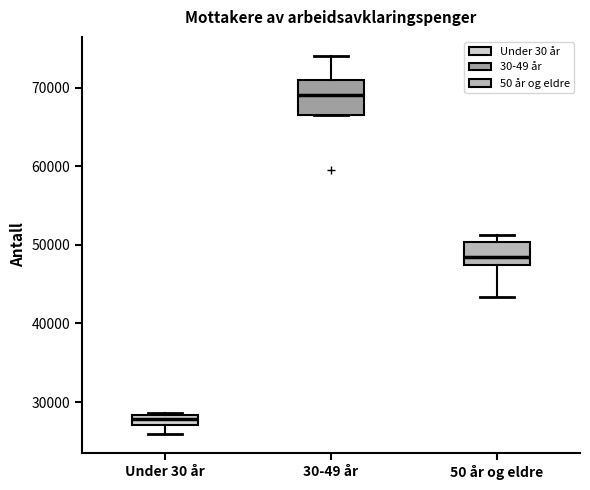

Which box has the highest median line?

30-49 år